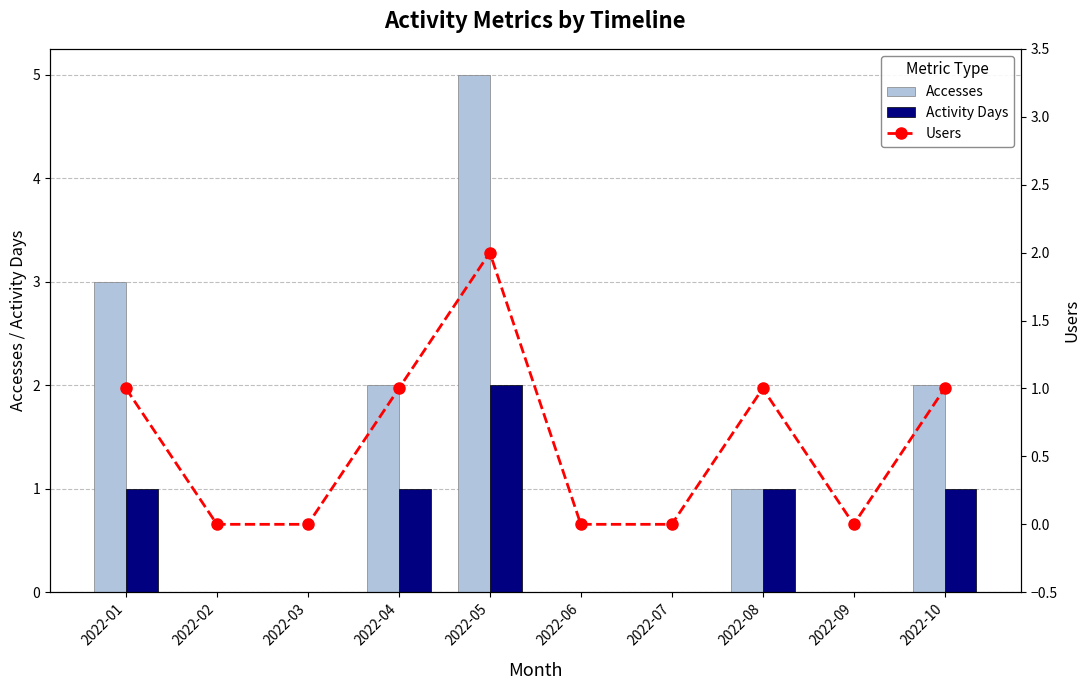

Is it true that Accesses equals 5 at 2022-05?

True